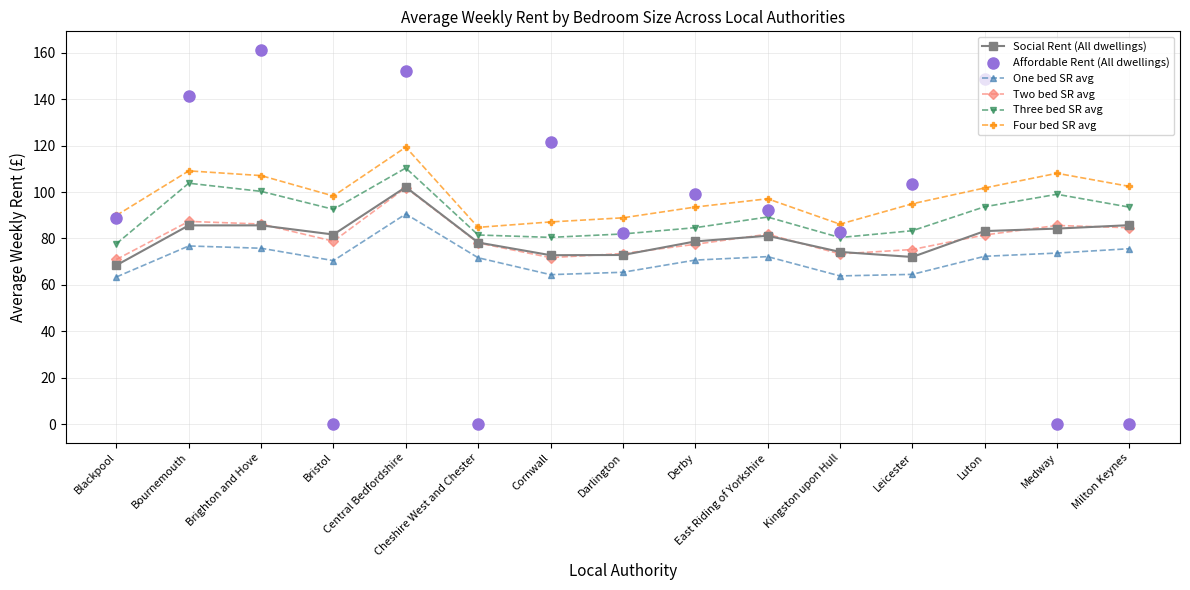

At Bristol, list the series in order from smallest to largest.

Affordable Rent (All dwellings), One bed SR avg, Two bed SR avg, Social Rent (All dwellings), Three bed SR avg, Four bed SR avg